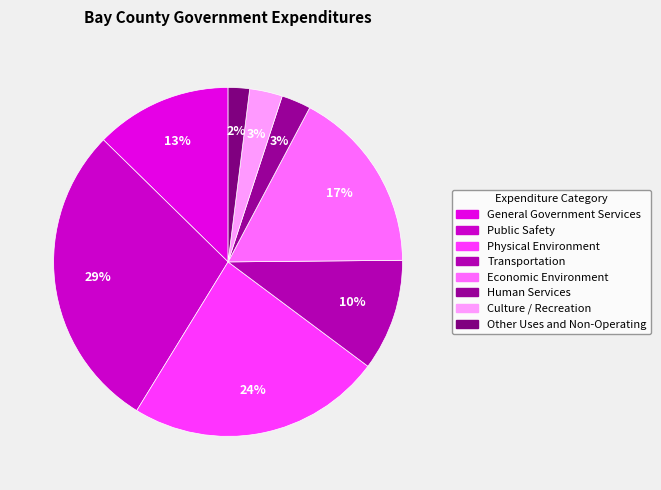

Which category has the smallest portion of the pie?

Other Uses and Non-Operating